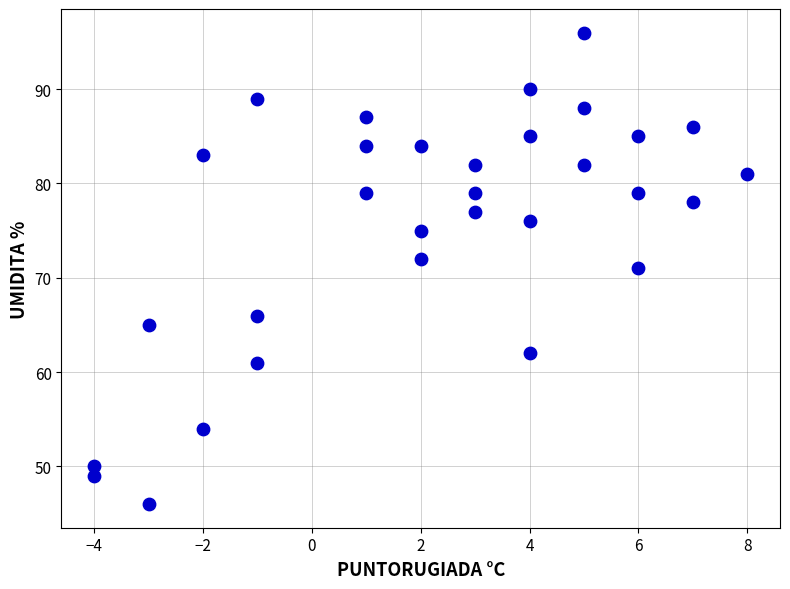

What is the range of Y values (max minus min)?

50